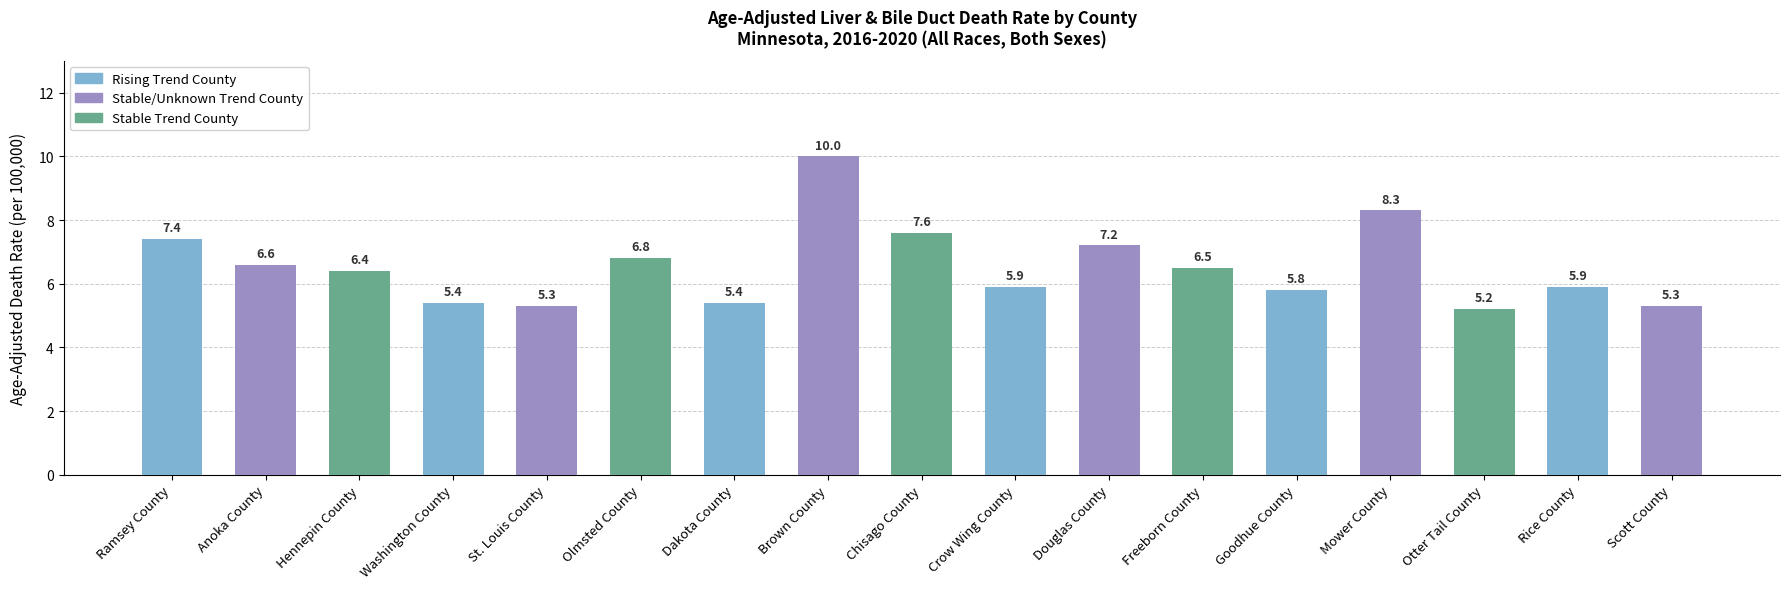

Approximately how many times larger is the value at Rice County compared to Washington County?

1.1